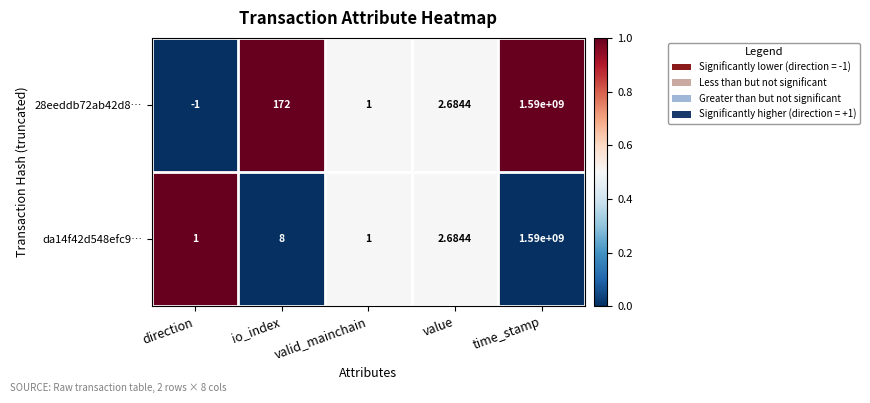

At which category is the sum across all series the highest?

time_stamp